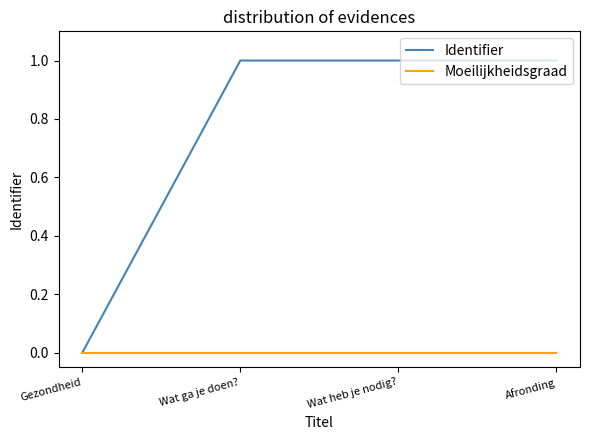

Which series has the largest total across all categories?

Identifier